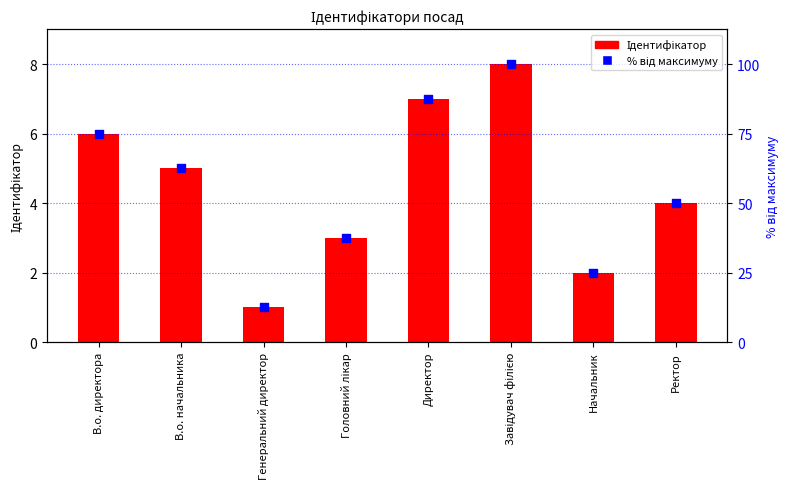

What is the total value across all series at В.о. начальника?

67.5